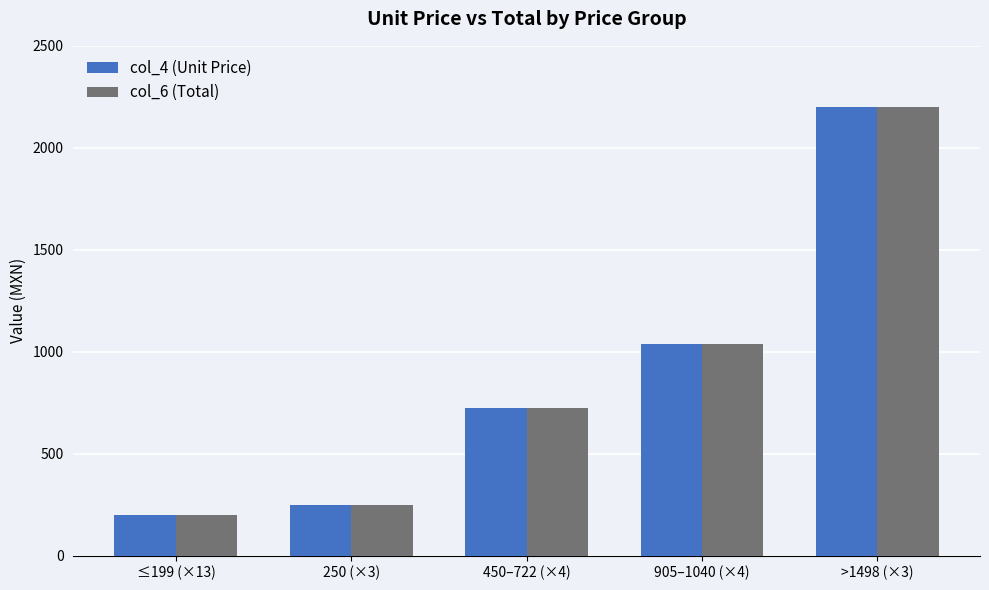

How many groups of bars are there?

5